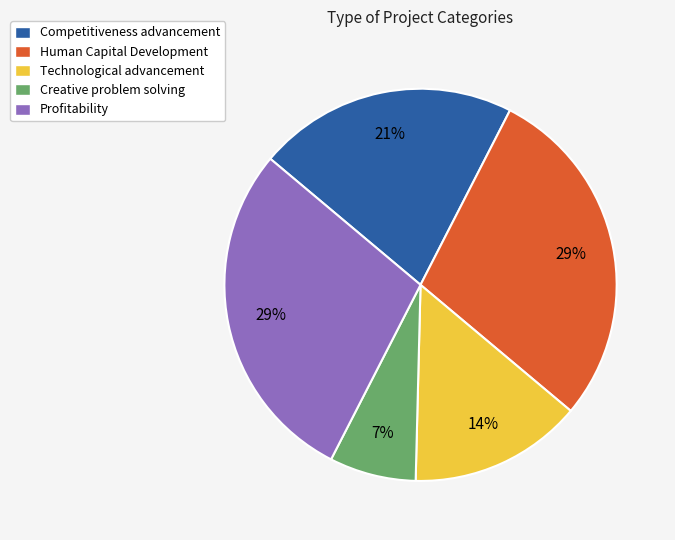

Which category has the smallest portion of the pie?

Creative problem solving